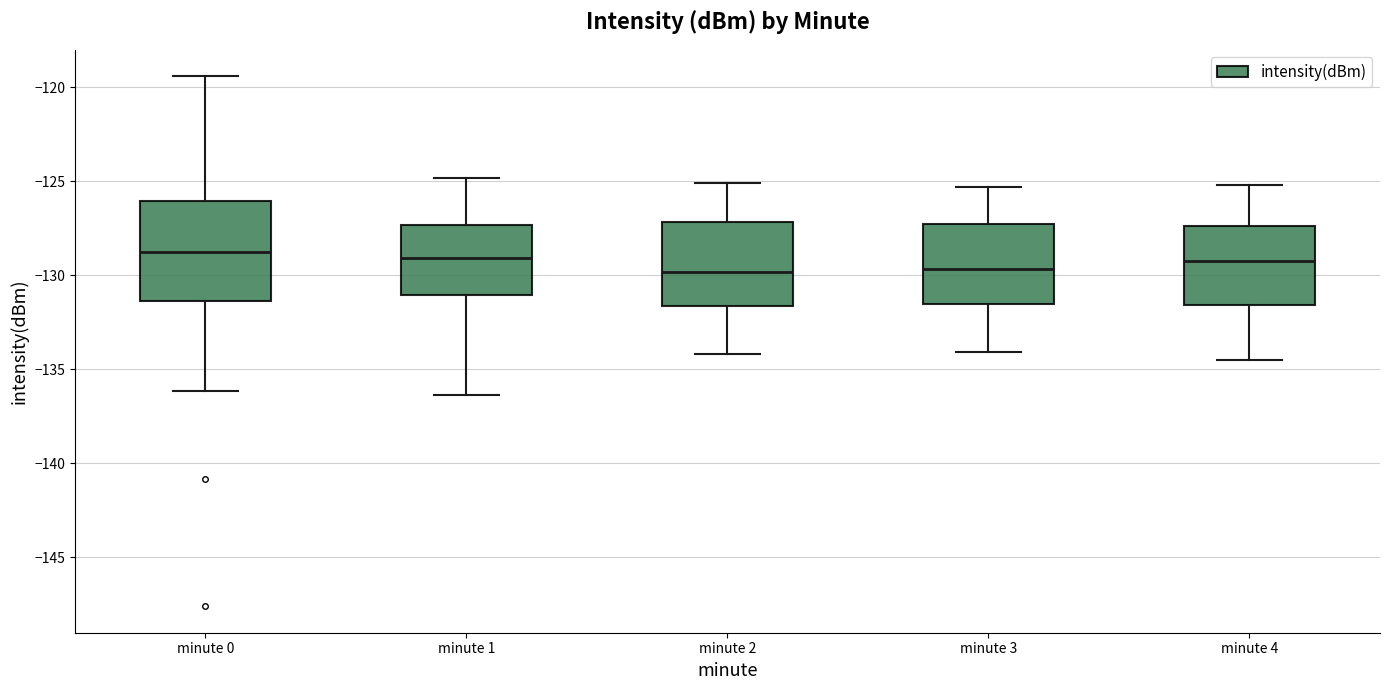

Reading left to right, transcribe this box plot: for each box, give where its median line is, the range the box spans, and where its two whiskers end, as read against the y-axis. The values are not printed on the chart, so give them approximately, as read against the axis.

minute 0: median -129.0, box -131.5 to -126.0, whiskers -136.0 to -119.5
minute 1: median -129.0, box -131.0 to -127.5, whiskers -136.5 to -125.0
minute 2: median -130.0, box -131.5 to -127.0, whiskers -134.0 to -125.0
minute 3: median -129.5, box -131.5 to -127.5, whiskers -134.0 to -125.5
minute 4: median -129.0, box -131.5 to -127.5, whiskers -134.5 to -125.0